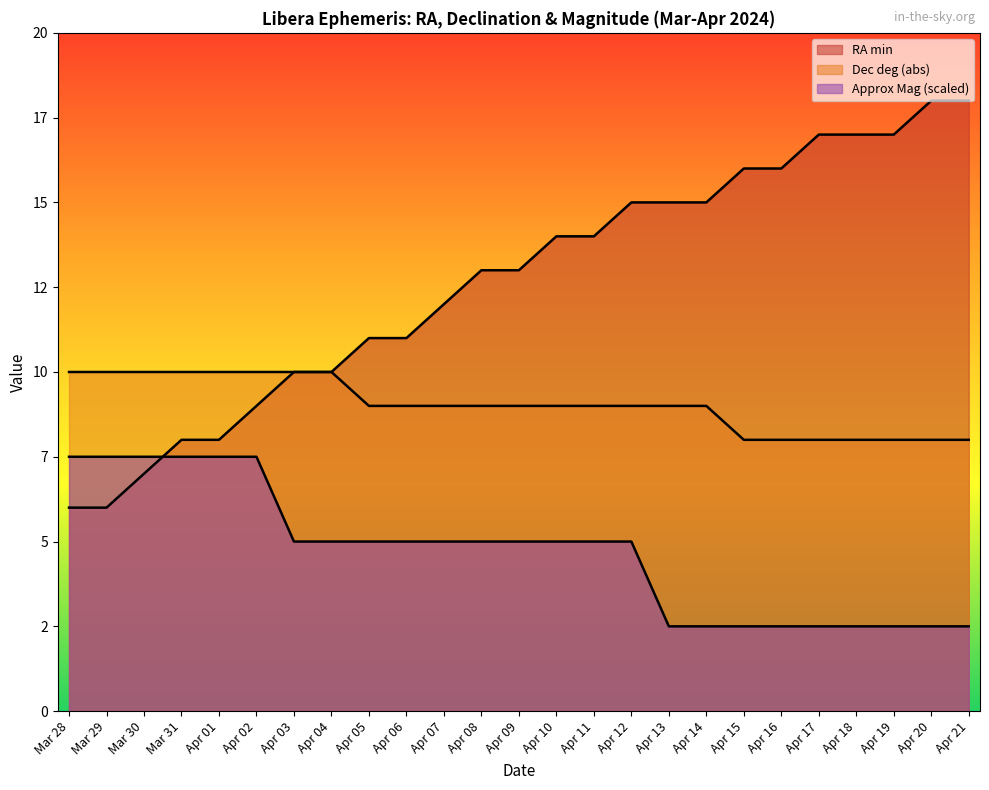

True or false: RA min has more than 2 points higher than both neighbors.

False